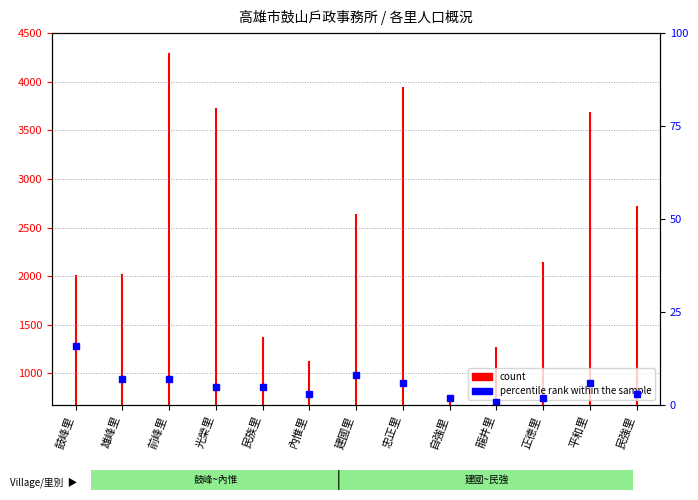

Is it true that the value at 鼓峰里 is 282.4?

False